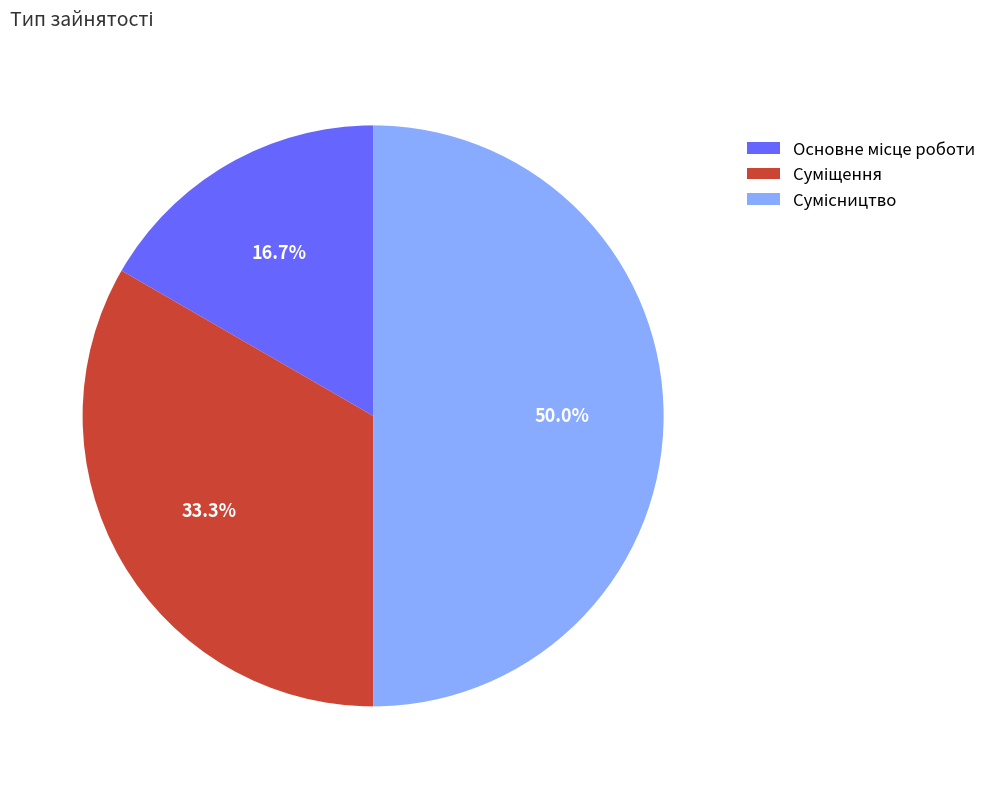

Approximately how many times larger is the value at Сумісництво compared to Суміщення?

1.5